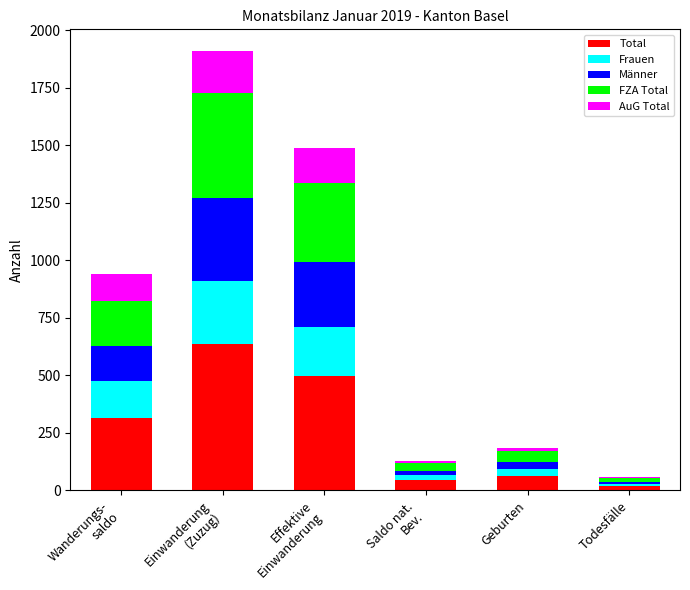

Are the bars grouped side by side (vs. stacked)?

No